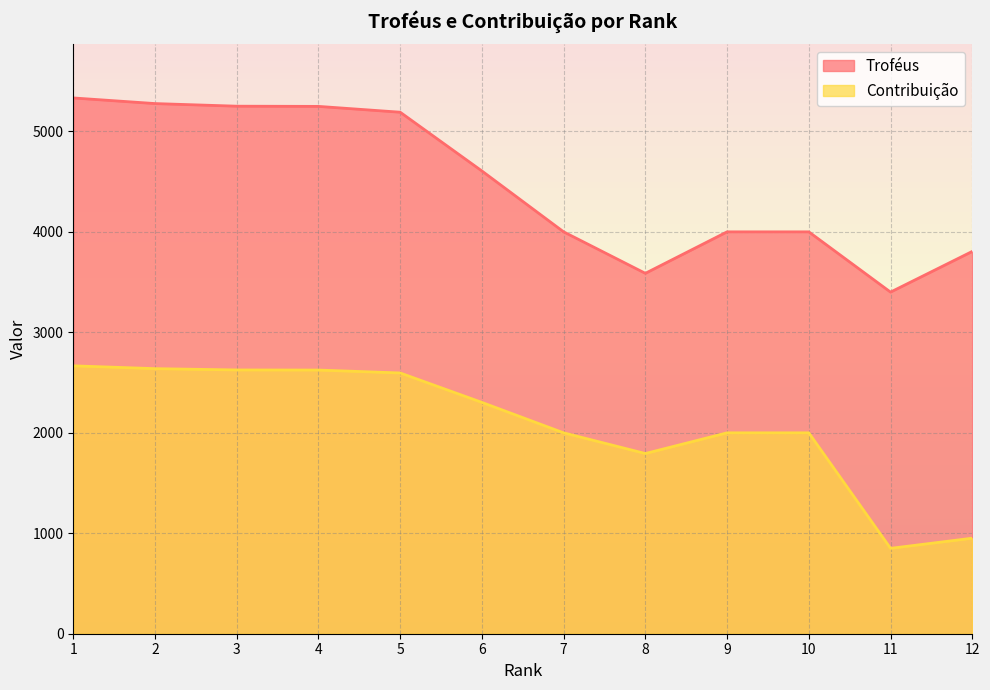

True or false: Troféus and Contribuição intersect in this chart.

False